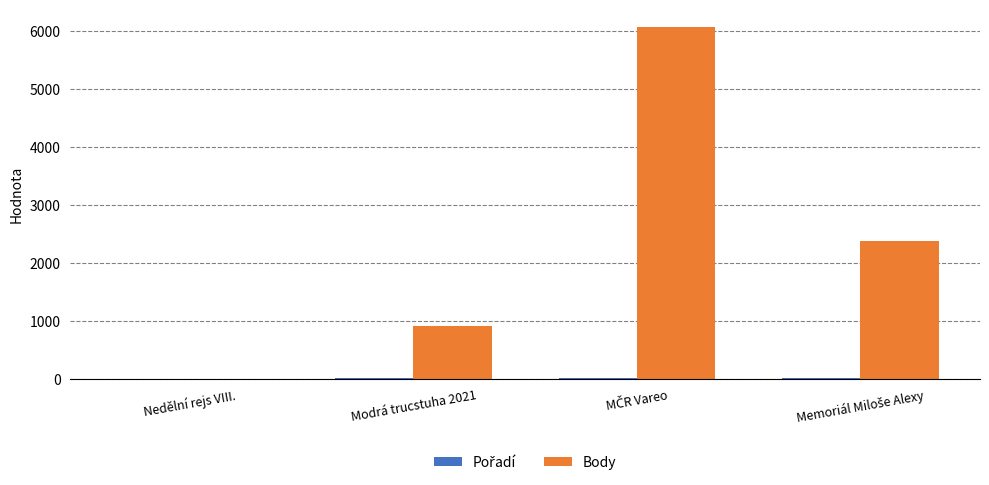

How many groups of bars are there?

4